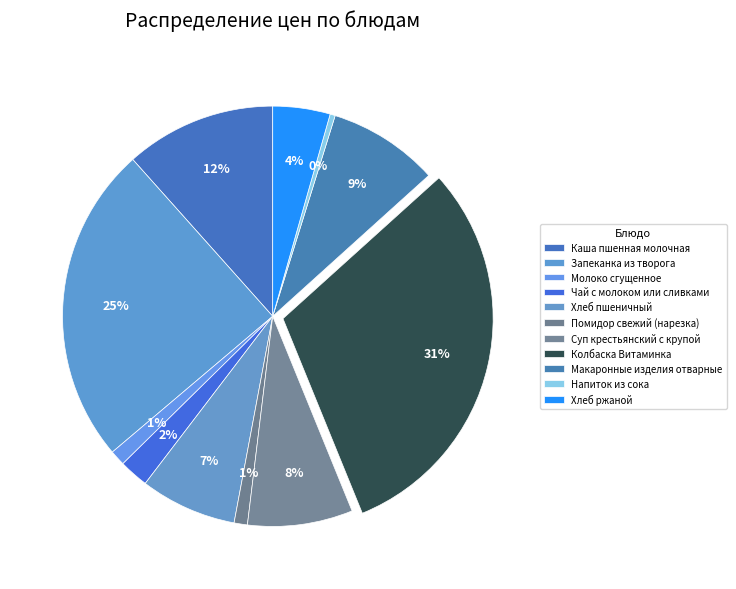

Rank the categories by value from highest to lowest.

Колбаска Витаминка, Запеканка из творога, Каша пшенная молочная, Макаронные изделия отварные, Суп крестьянский с крупой, Хлеб пшеничный, Хлеб ржаной, Чай с молоком или сливками, Молоко сгущенное, Помидор свежий (нарезка), Напиток из сока